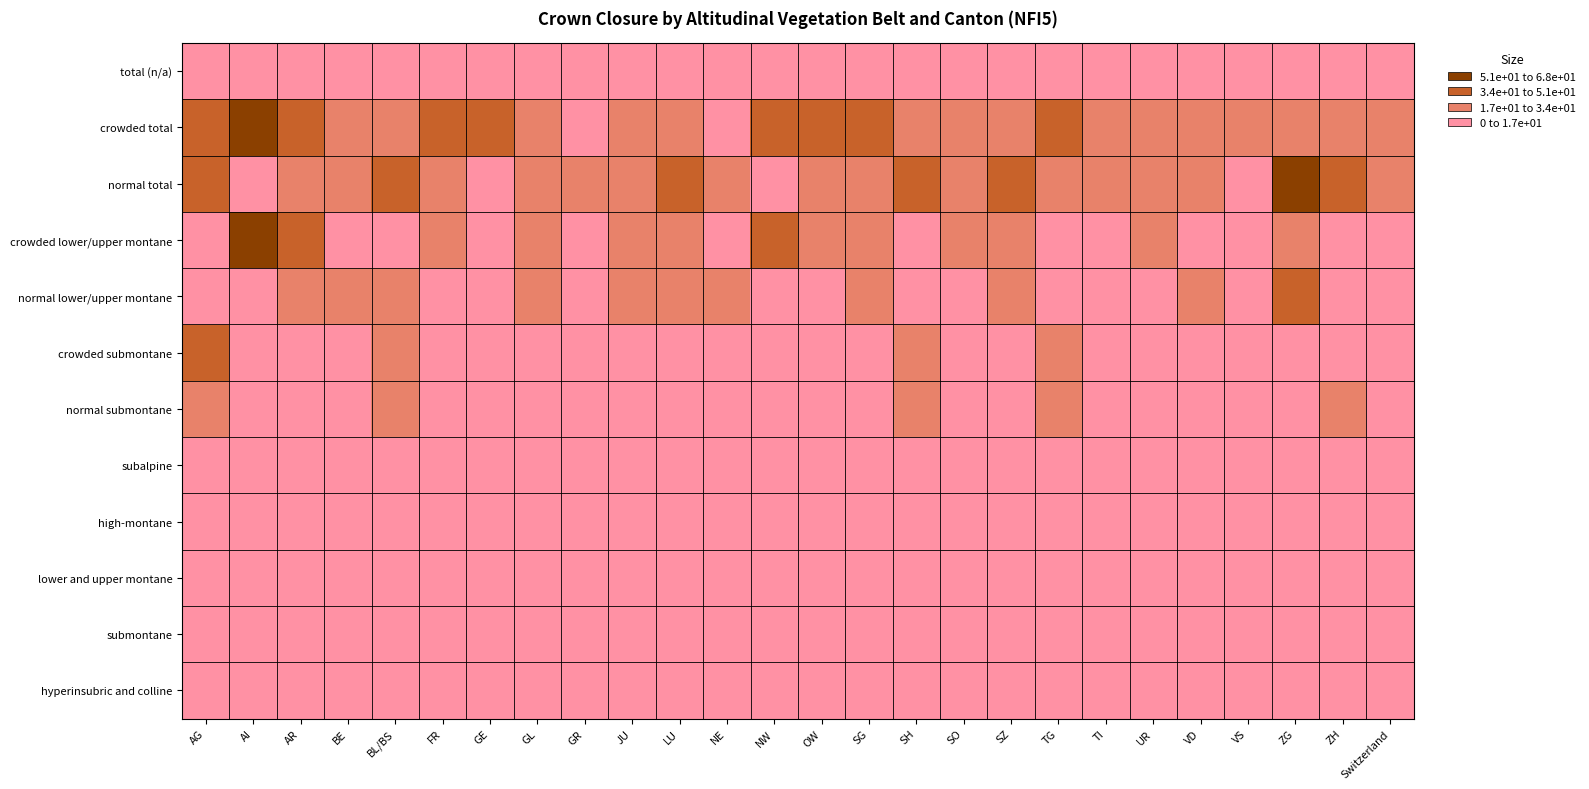

Which series changed the most between NW and UR?

crowded lower/upper montane